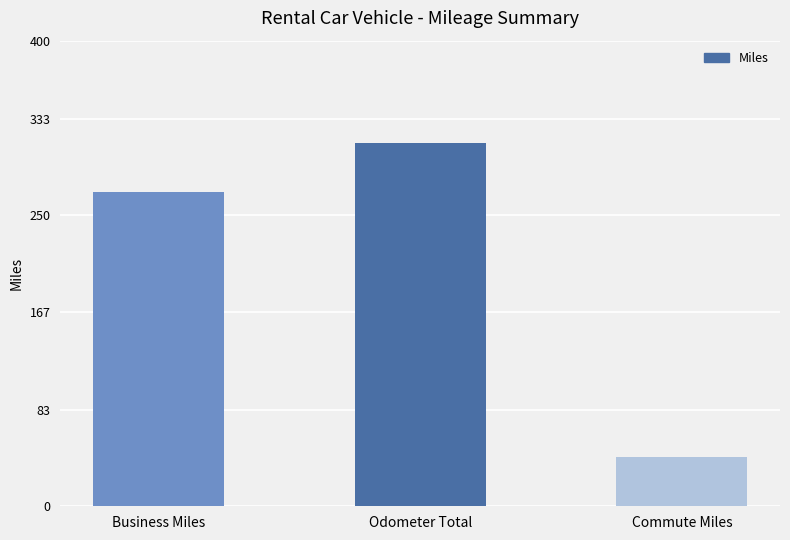

How many values are between 42 and 312?

3